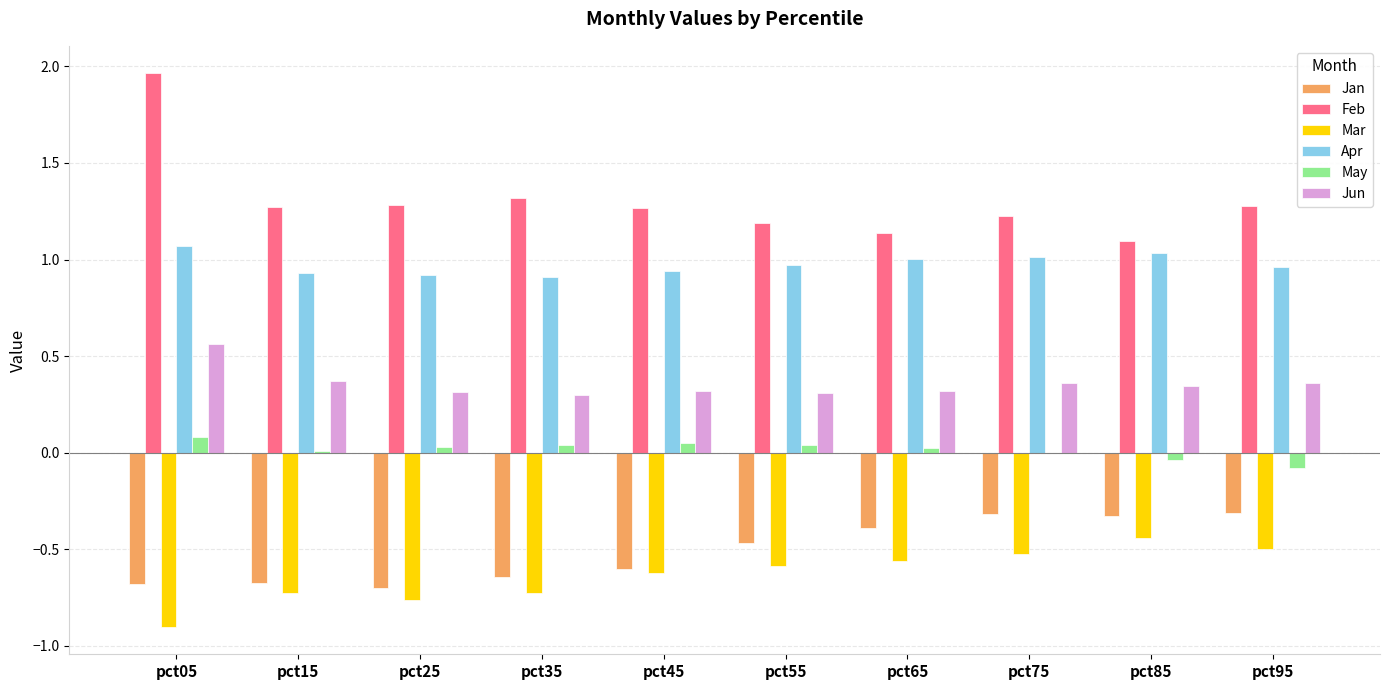

What is the maximum value for Jan?

-0.3